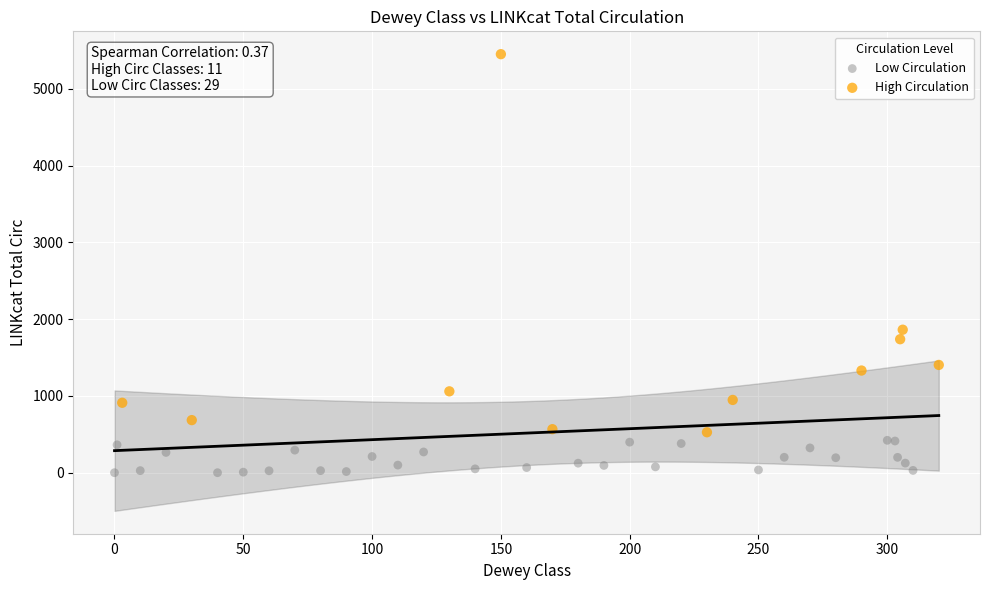

Which series contains the lowest Y value?

Low Circulation